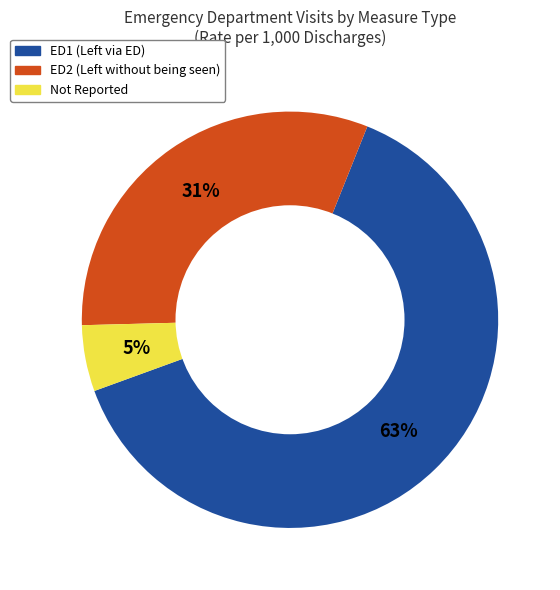

Does any single category account for the majority?

Yes